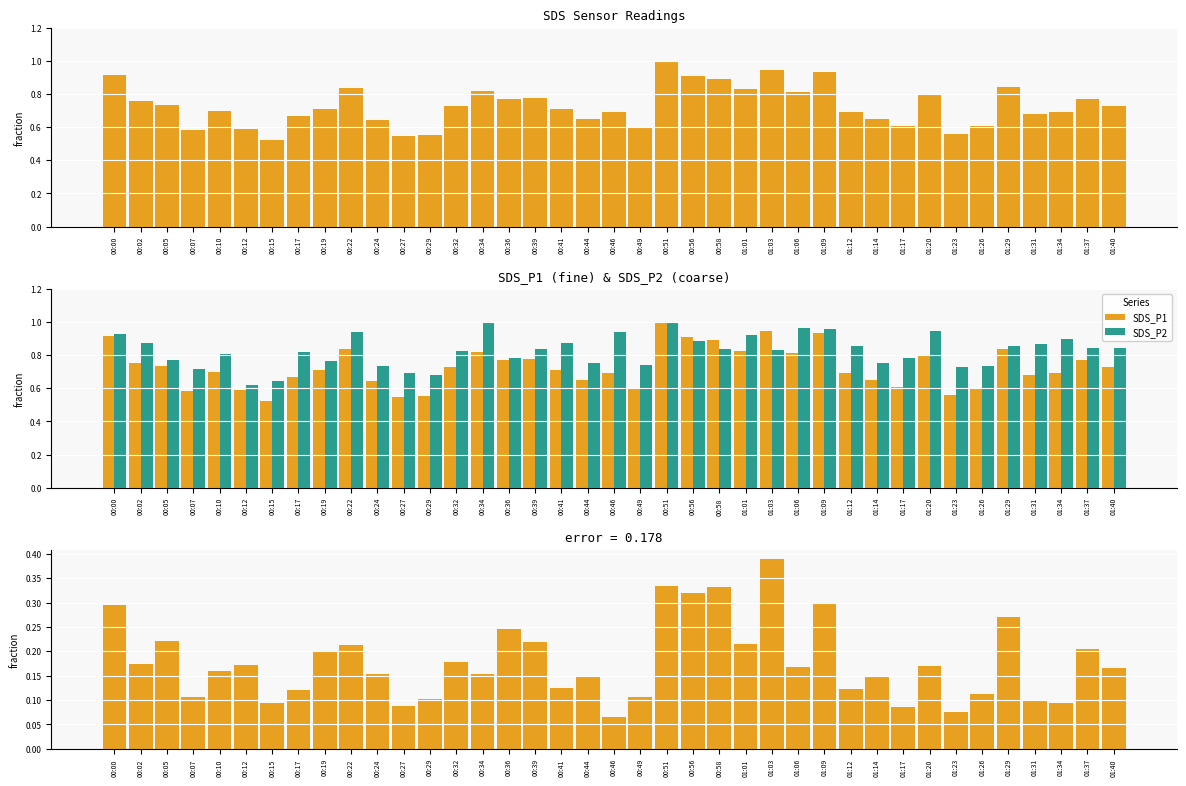

What is the maximum value for SDS_P2?

1.0